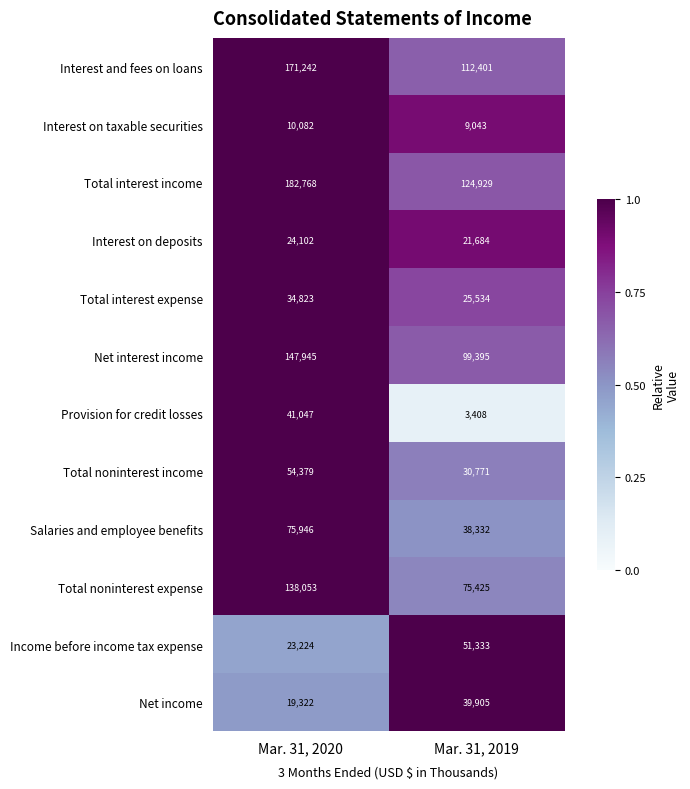

What is the total value across all series at Mar. 31, 2019?

632160